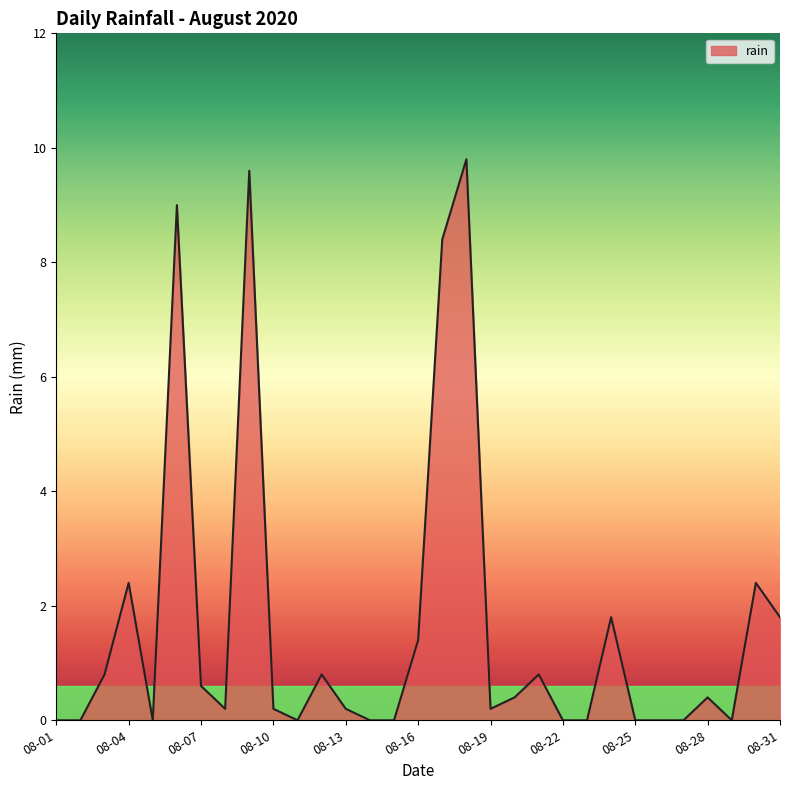

What is the difference between the maximum and minimum values?

9.8